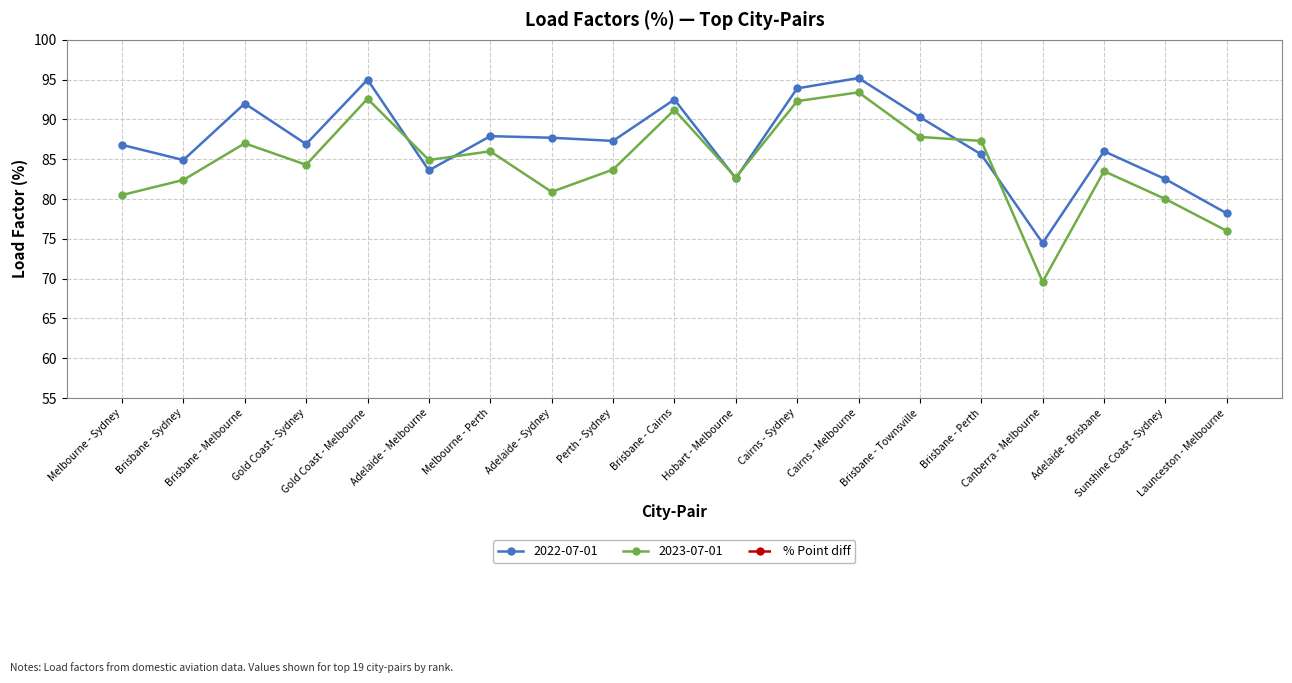

Reading left to right, what are all the values shown in this chart?

-6.3	-2.5	-5.0	-2.6	-2.4	1.3	-1.9	-6.8	-3.6	-1.3	0.1	-1.6	-1.8	-2.5	1.7	-4.9	-2.5	-2.5	-2.2